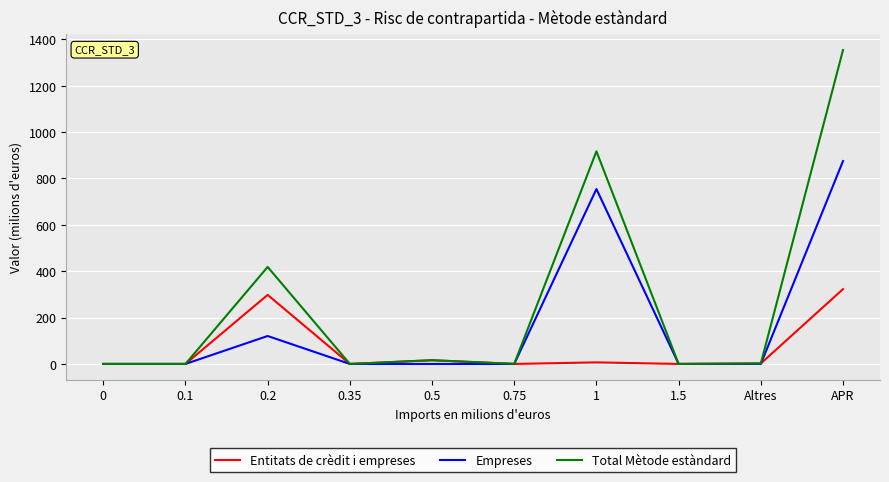

Which series has the largest total across all categories?

Total Mètode estàndard